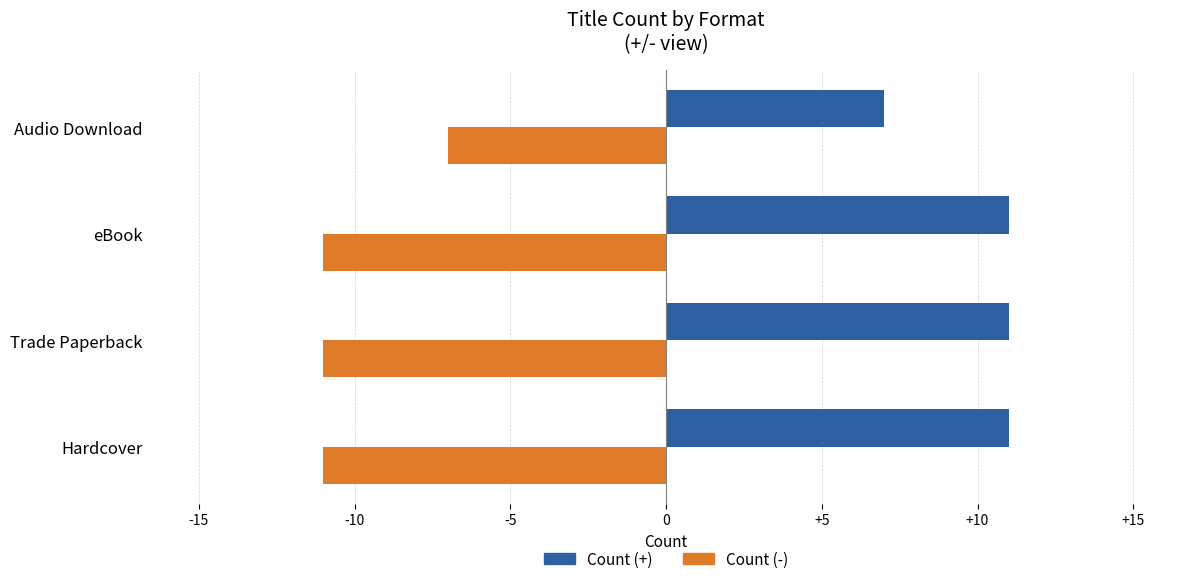

Which series has the largest total across all categories?

Count (+)